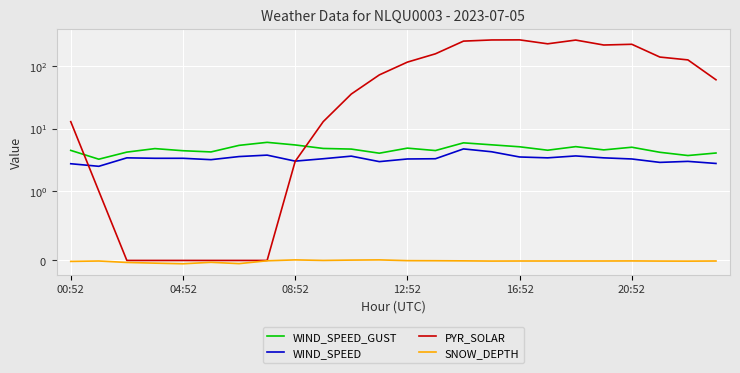

What are all the series names shown in the legend?

WIND_SPEED_GUST, WIND_SPEED, PYR_SOLAR, SNOW_DEPTH